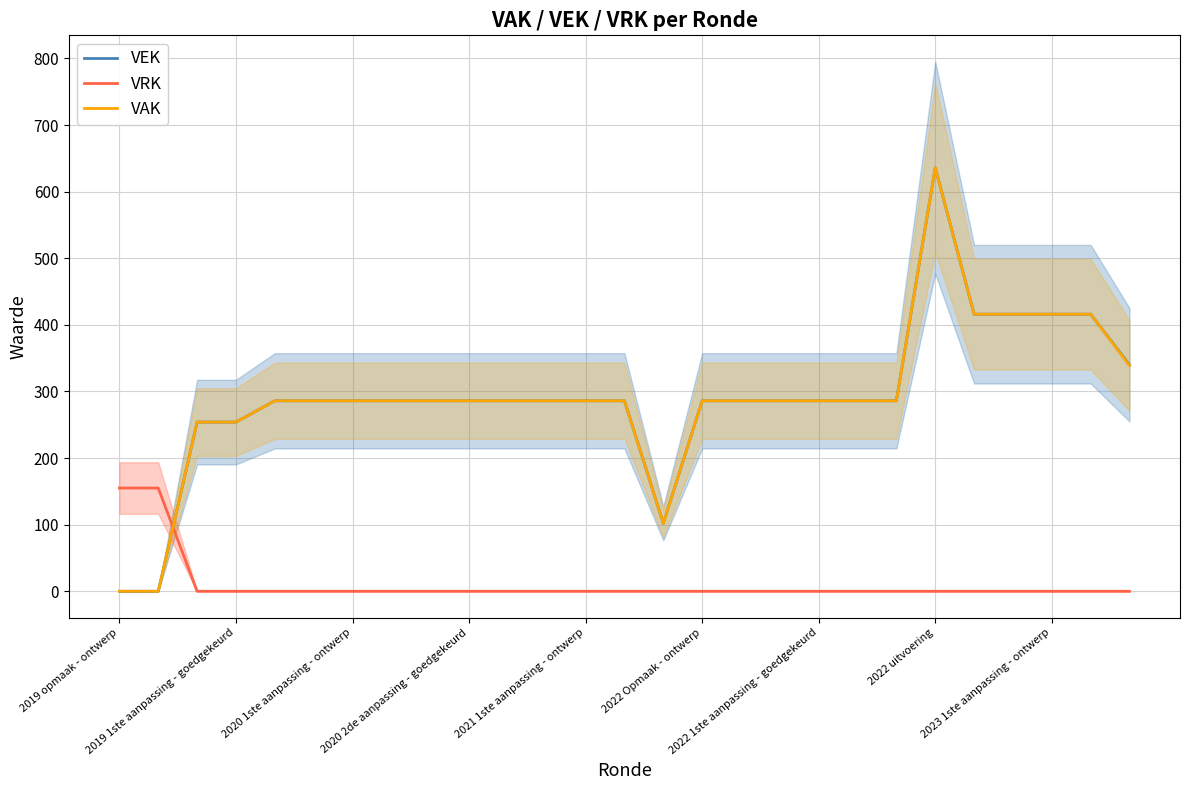

Reading right to left, what are all the values shown in this chart?

VEK: 340	416	416	416	416	636	286	286	286	286	286	286	102	286	286	286	286	286	286	286	286	286	286	254	254	0	0
VRK: 0	0	0	0	0	0	0	0	0	0	0	0	0	0	0	0	0	0	0	0	0	0	0	0	0	155	155
VAK: 339	416	416	416	416	636	286	286	286	286	286	286	102	286	286	286	286	286	286	286	286	286	286	254	254	0	0